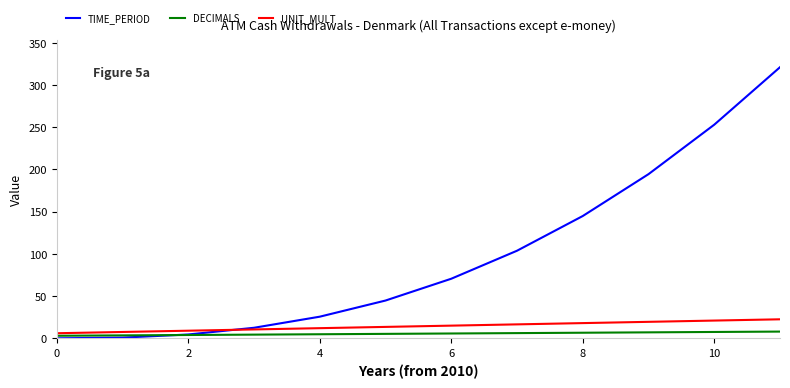

How many lines are shown in the chart?

3